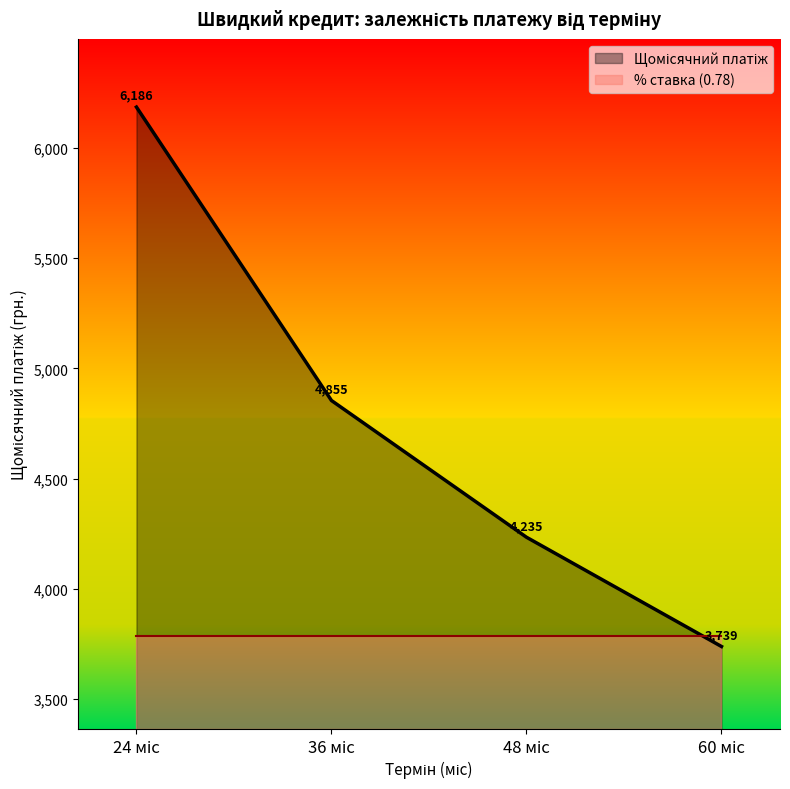

Reading right to left, transcribe all the data shown in this chart.

60 міс=3738.9	48 міс=4234.6	36 міс=4854.7	24 міс=6185.8